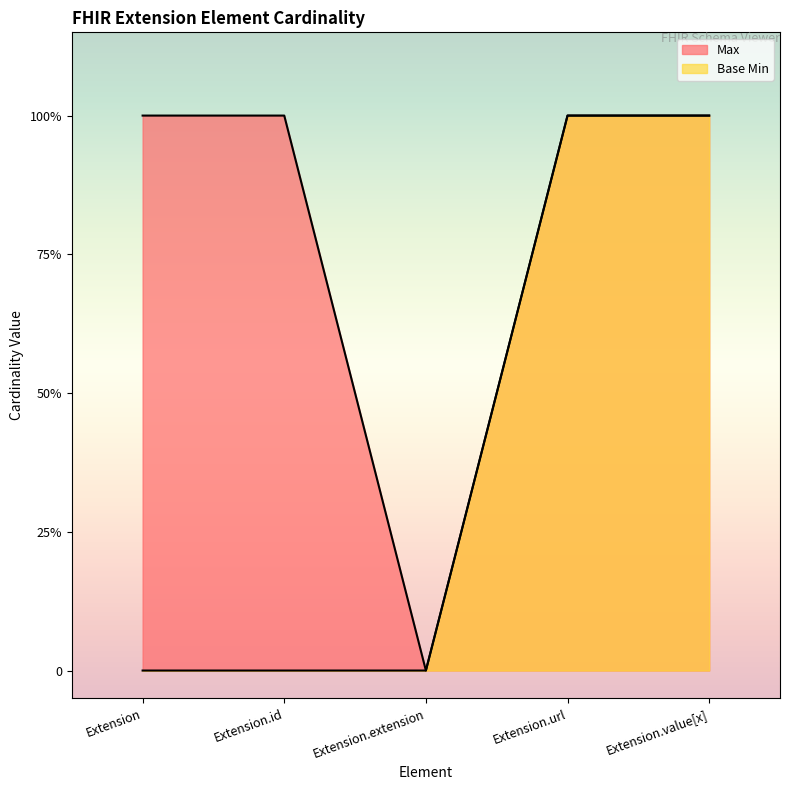

What are all the series names shown in the legend?

Max, Base Min